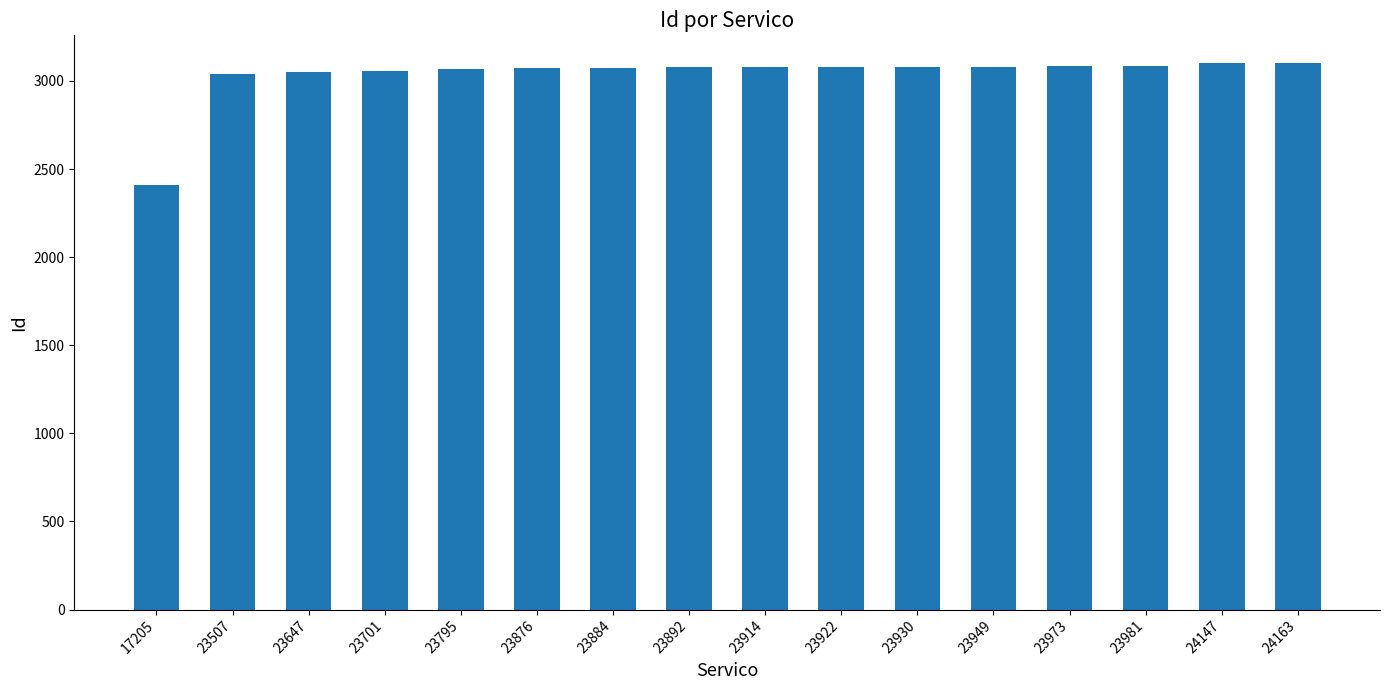

What is the average value?

3034